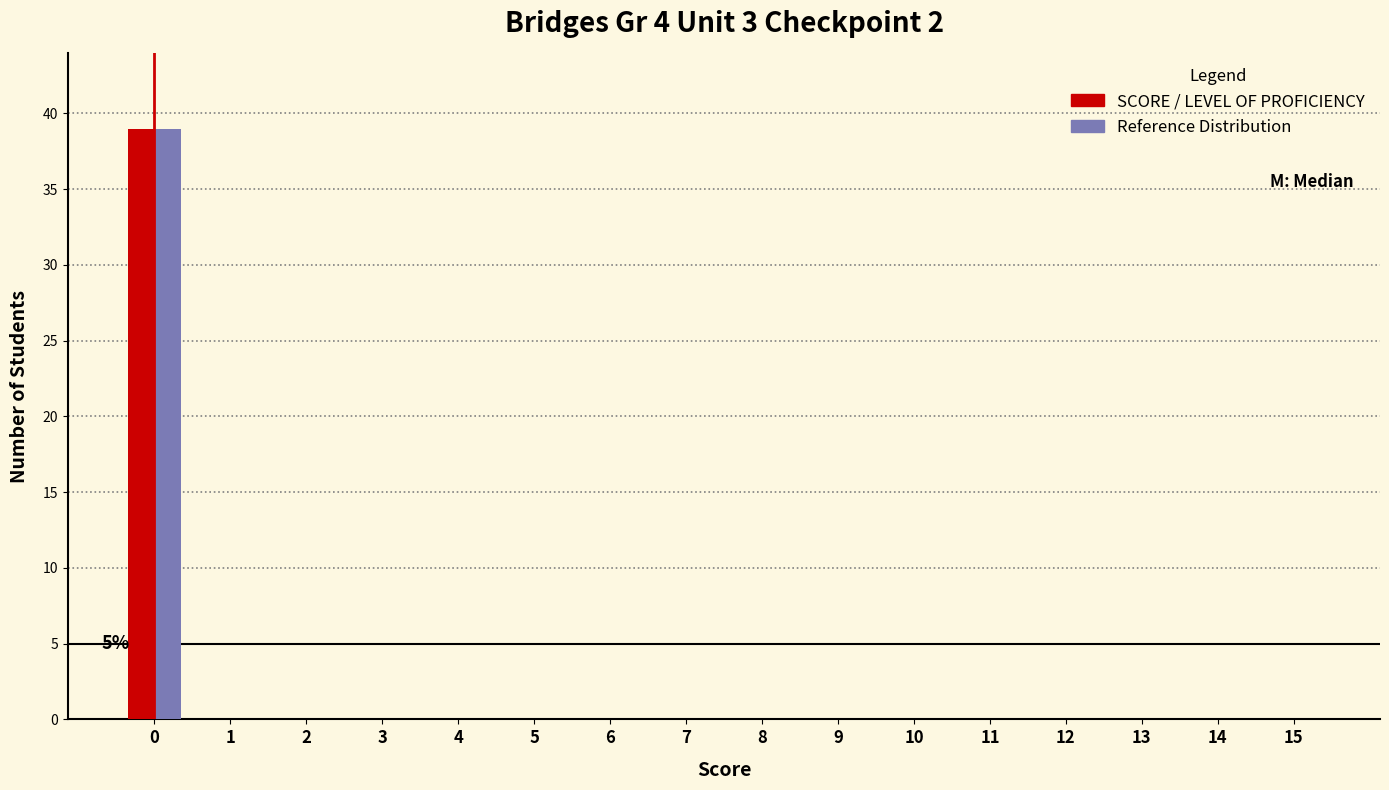

What is the maximum value for Reference Distribution?

39